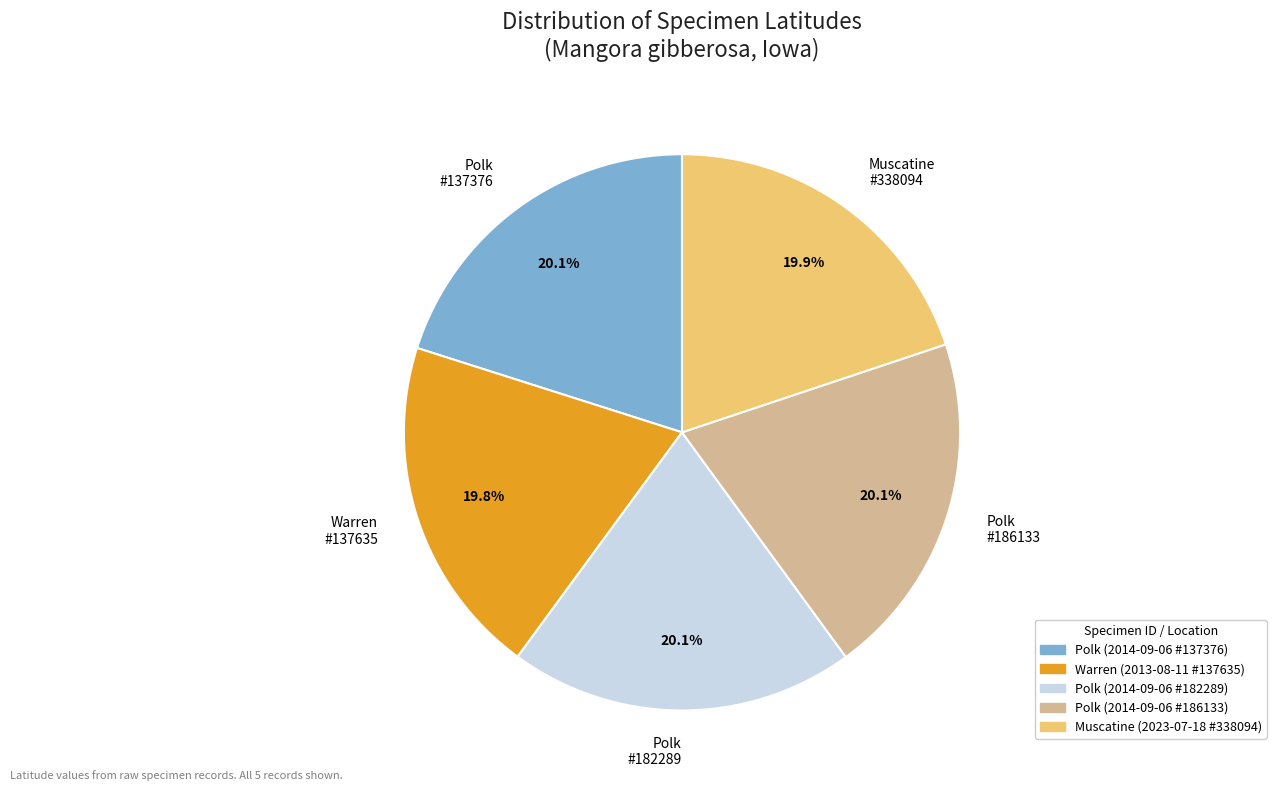

How many slices are in this pie chart?

5